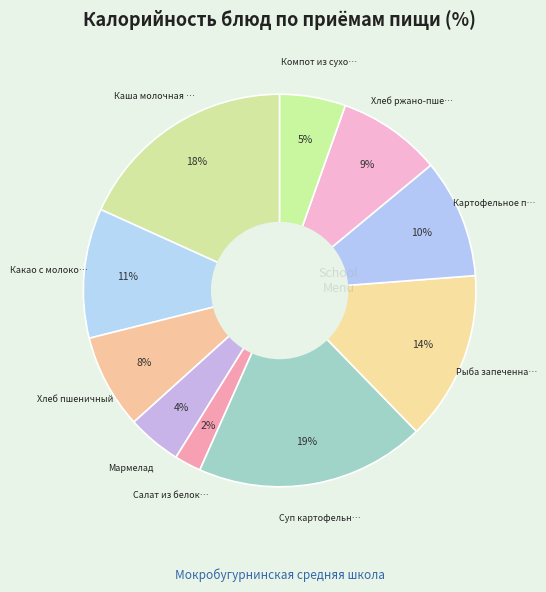

To the nearest percent, what is the average slice percentage?

10%